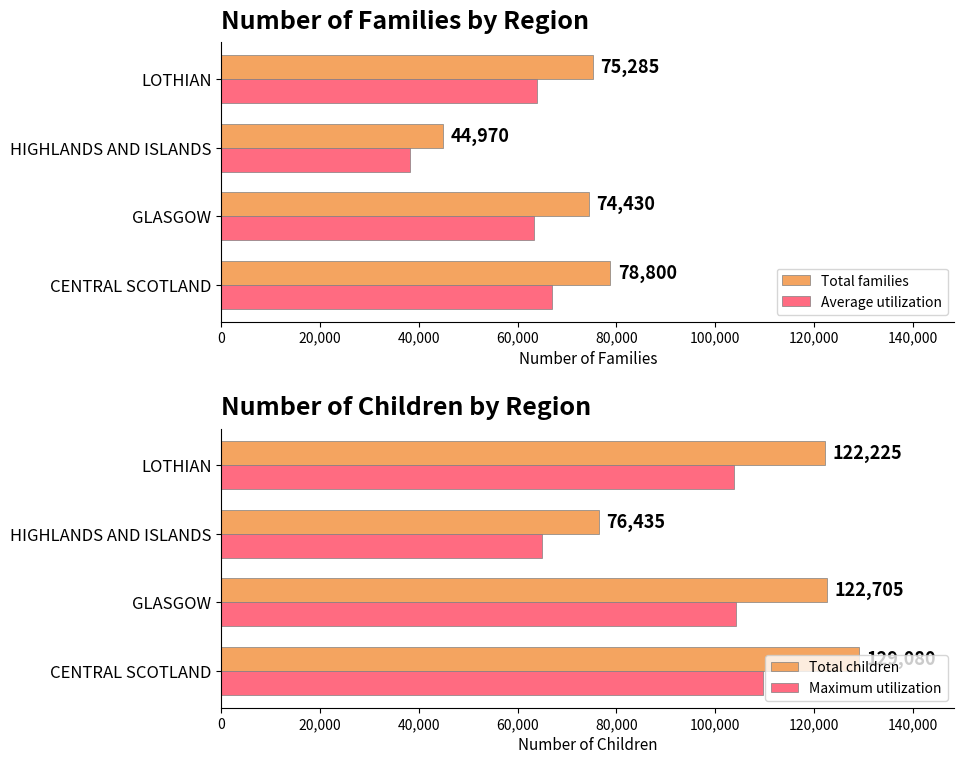

What is the sum of all Total families values?

273485.0